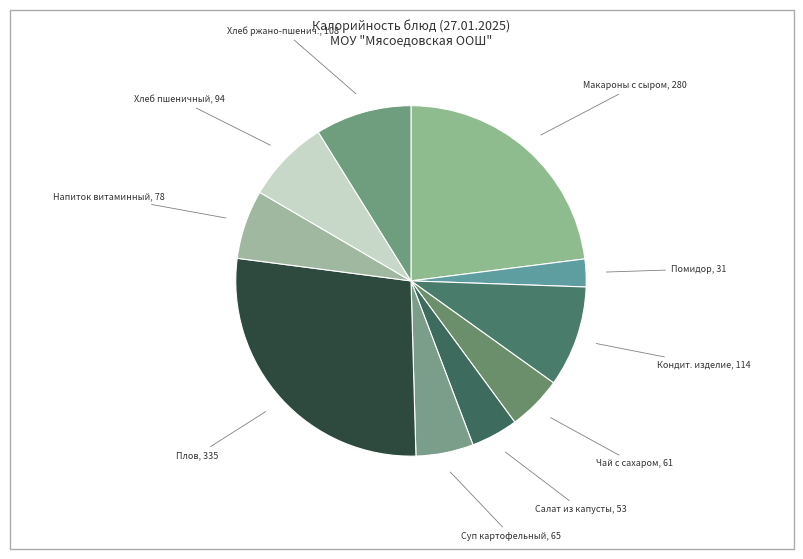

How many segments does this pie chart have?

10